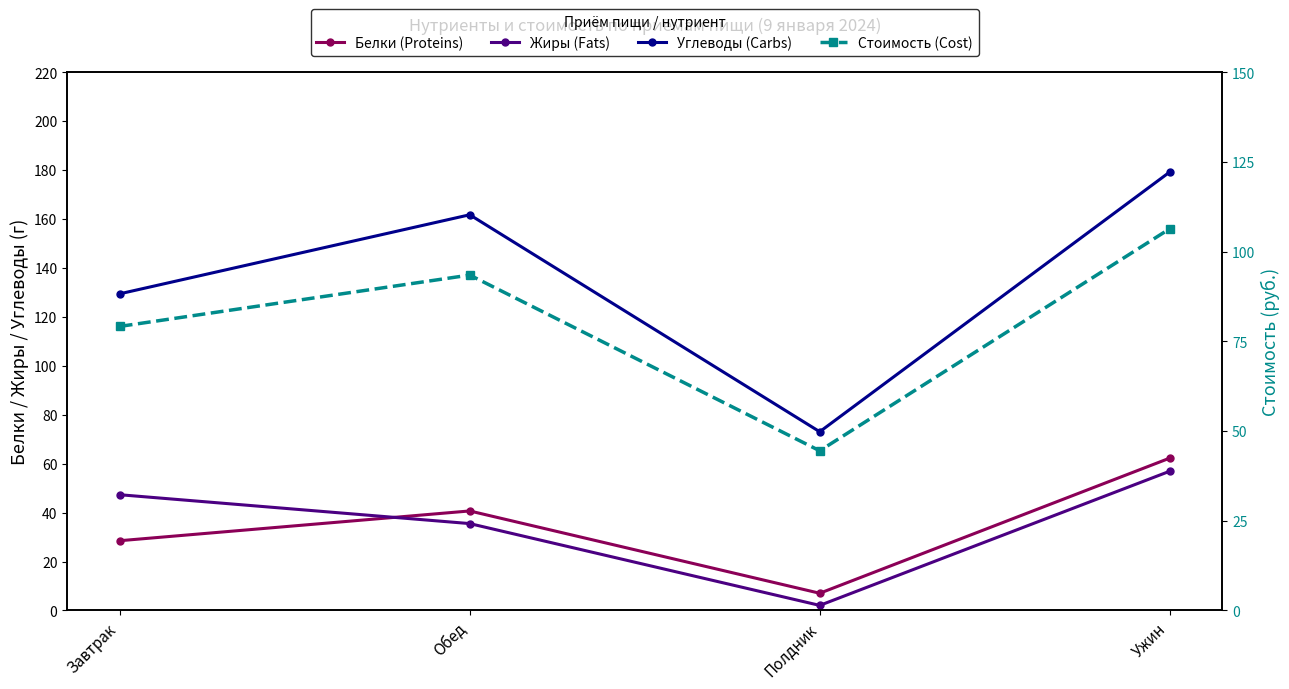

What is the sum of the Белки (Proteins) values at Полдник and Обед?

47.7